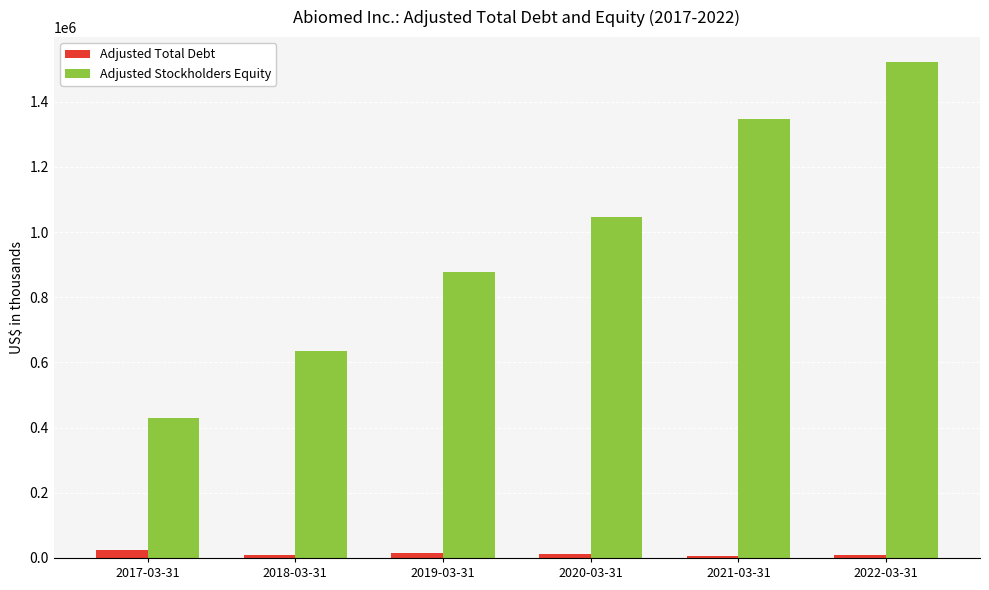

What is the value of the Adjusted Total Debt bar at the 3rd from the left?

14274